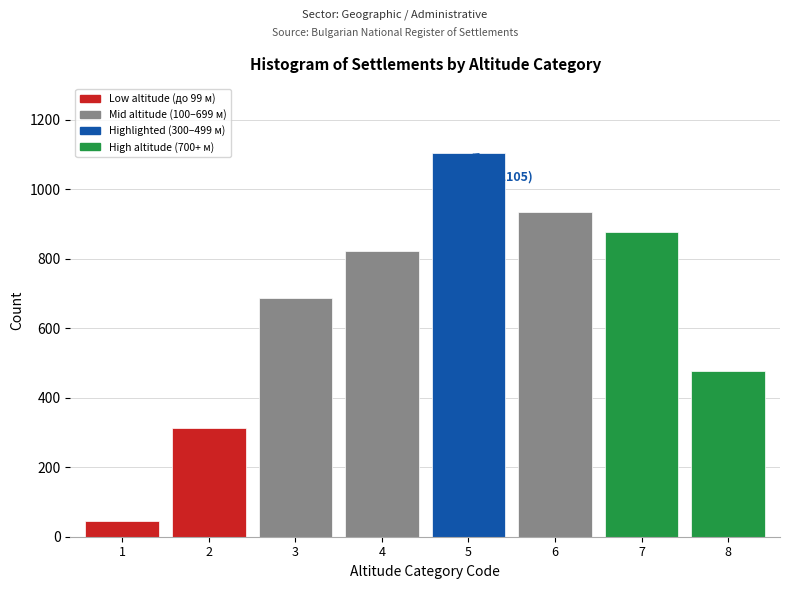

Reading right to left, list all the values displayed in this chart.

8=477	7=876	6=934	5=1105	4=823	3=687	2=312	1=45